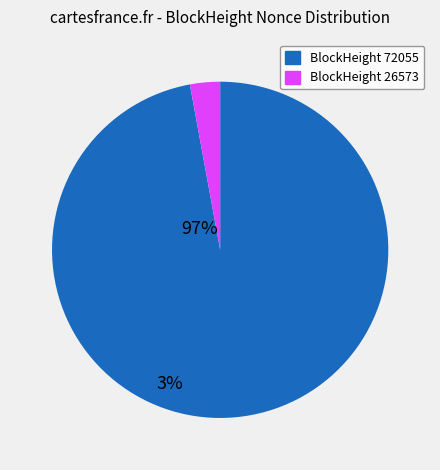

The BlockHeight 72055 slice represents 97% of the pie. True or false?

True